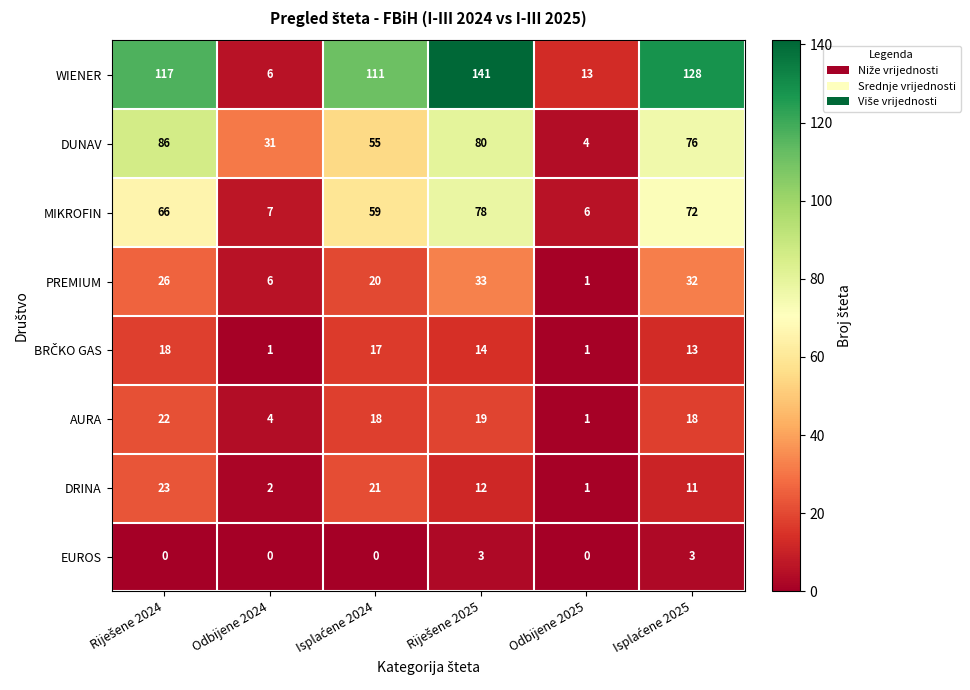

Which series has the largest total across all categories?

WIENER